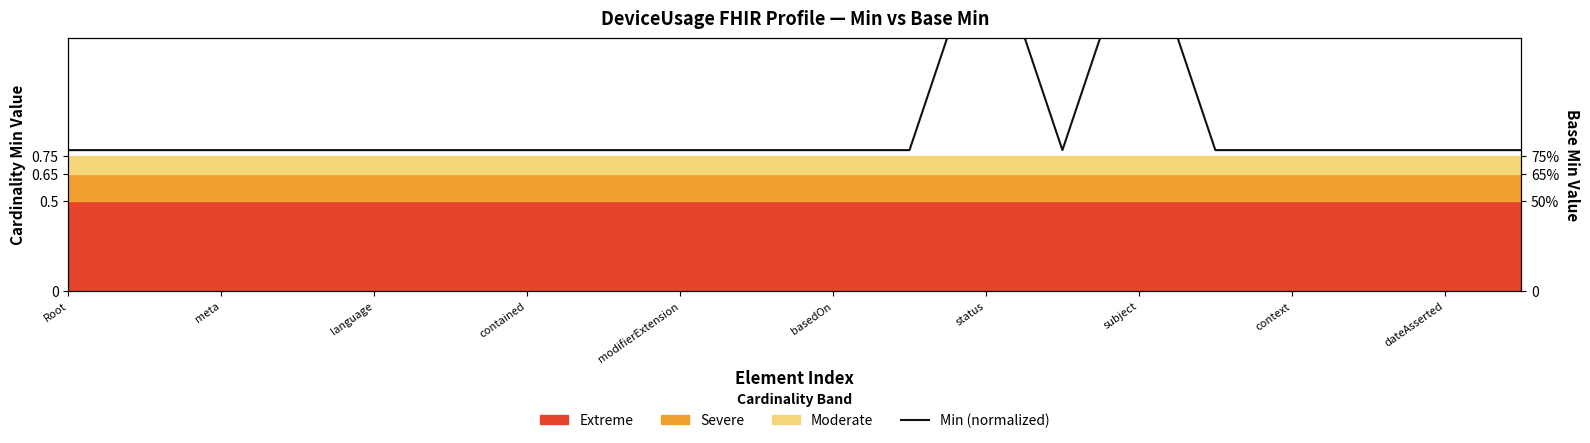

The value at 19 is 0.8. True or false?

True